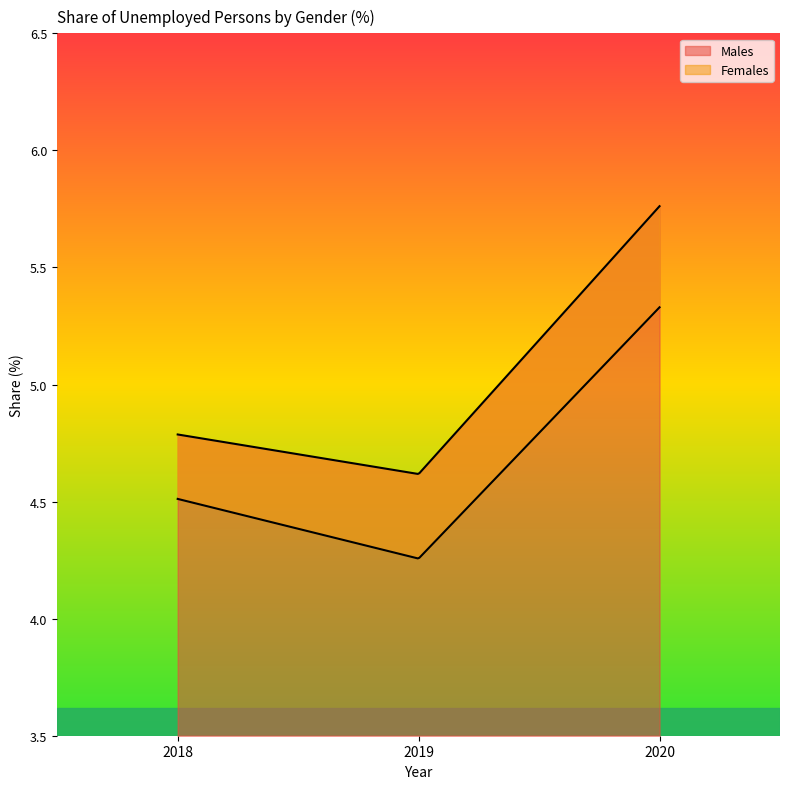

Reading right to left, transcribe all the data shown in this chart.

Males: 2020=5.8	2019=4.6	2018=4.8
Females: 2020=5.3	2019=4.3	2018=4.5